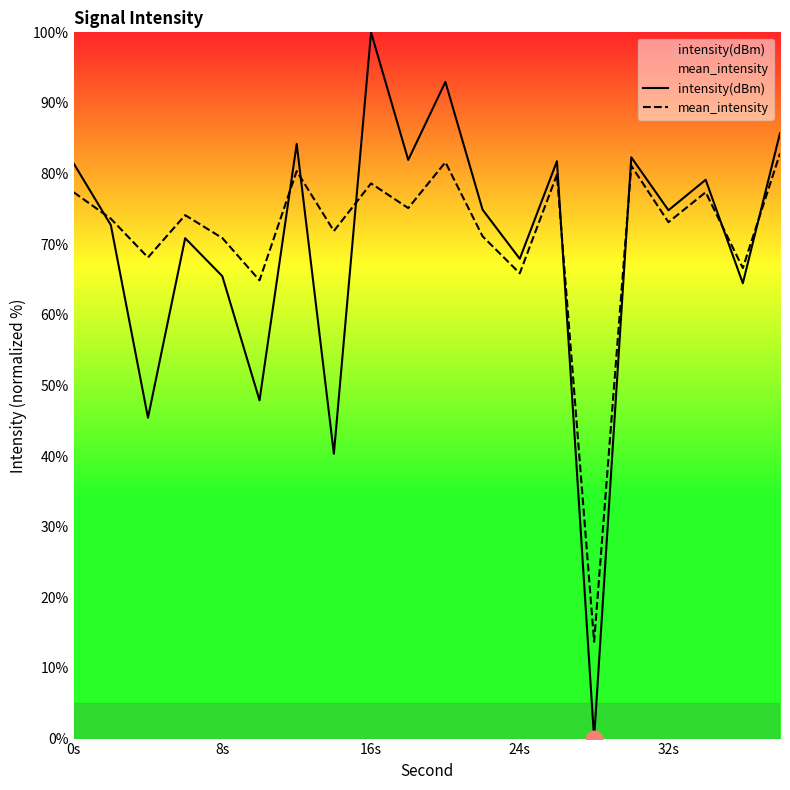

True or false: intensity(dBm) has more than 0 points higher than both neighbors.

True